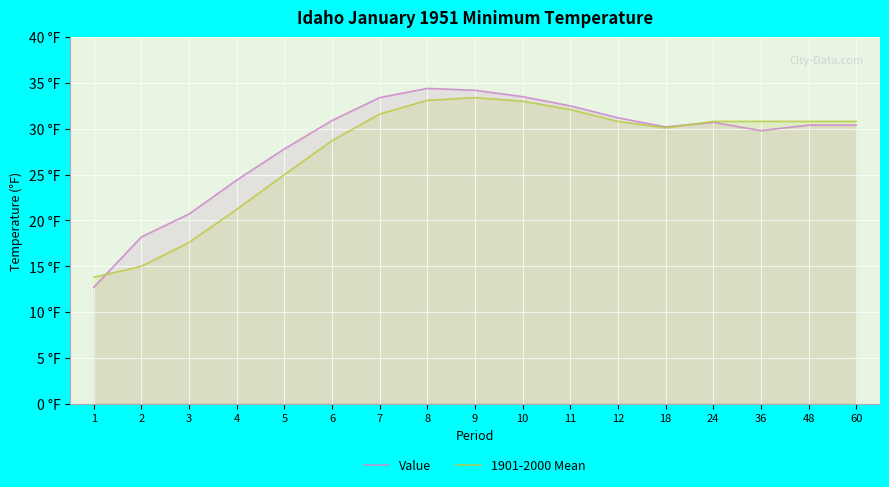

Which series changed the most between 3 and 8?

1901-2000 Mean